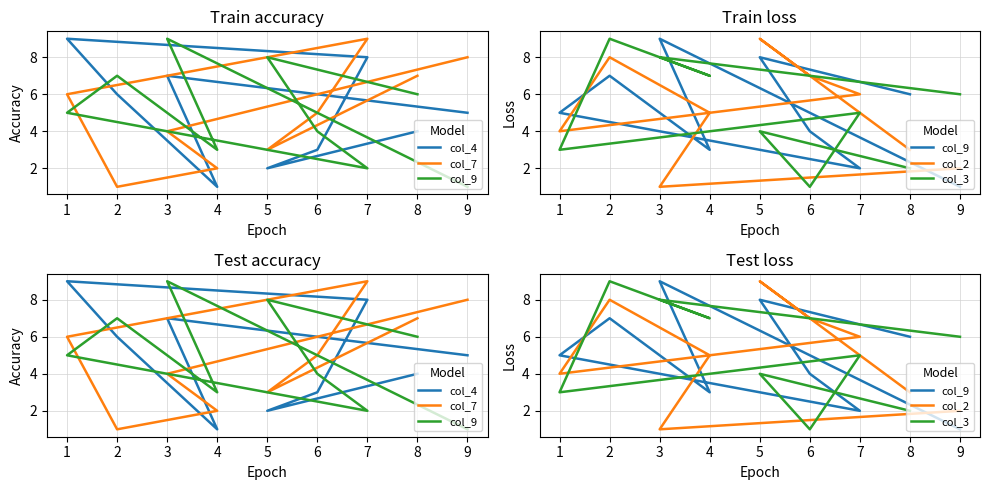

True or false: col_2 has more than 0 interior local peaks.

True